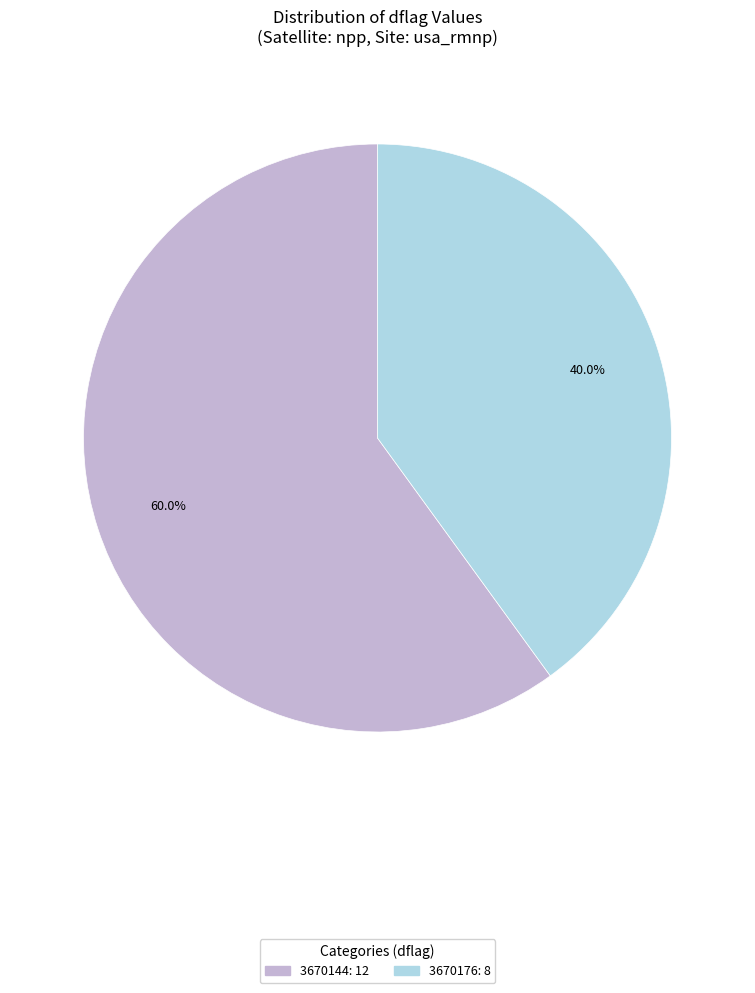

Rank the categories by value from lowest to highest.

3670176, 3670144